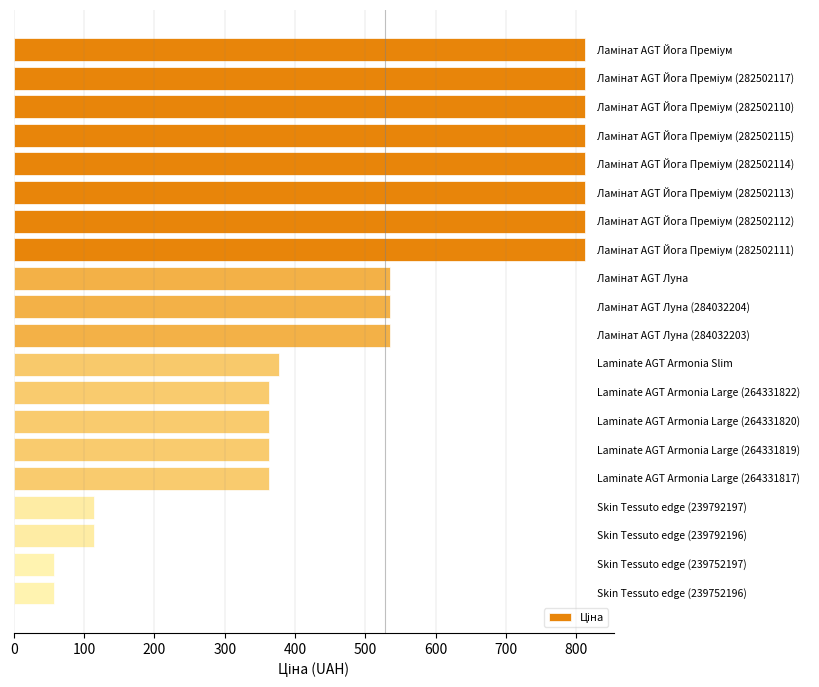

What is the minimum value shown in the chart?

56.7